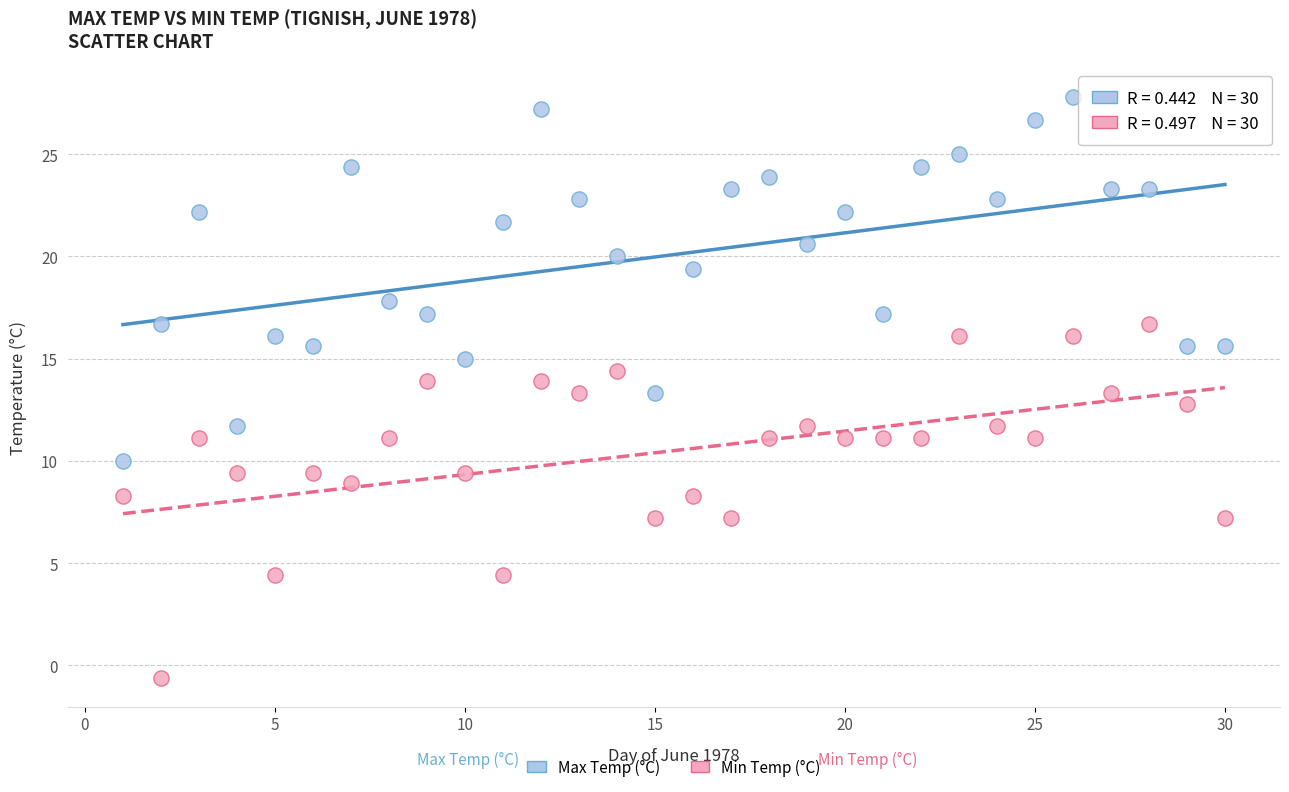

Which series reaches the minimum Y coordinate?

Min Temp (°C)